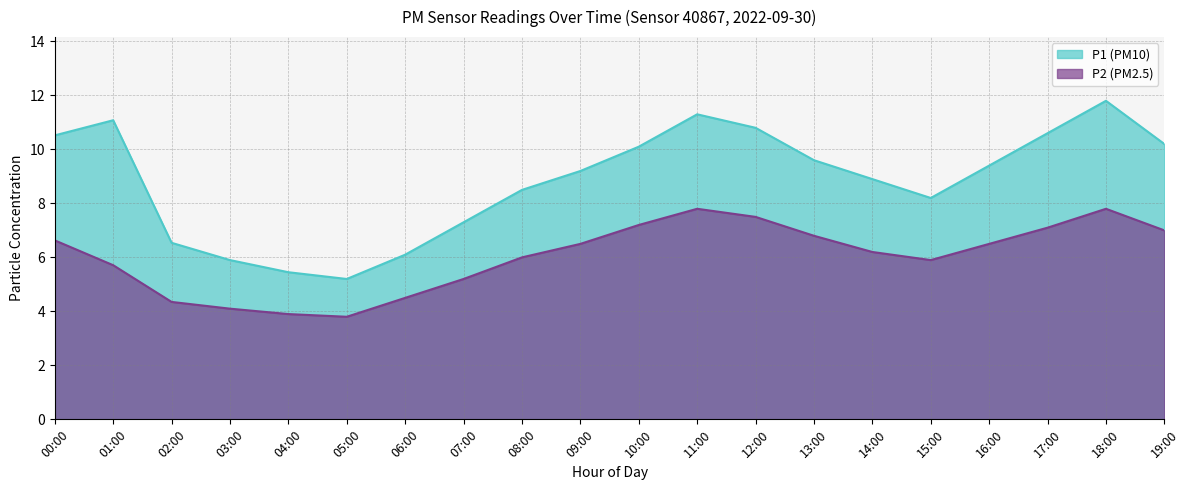

What is the label of the 13th point from the left?

12:00